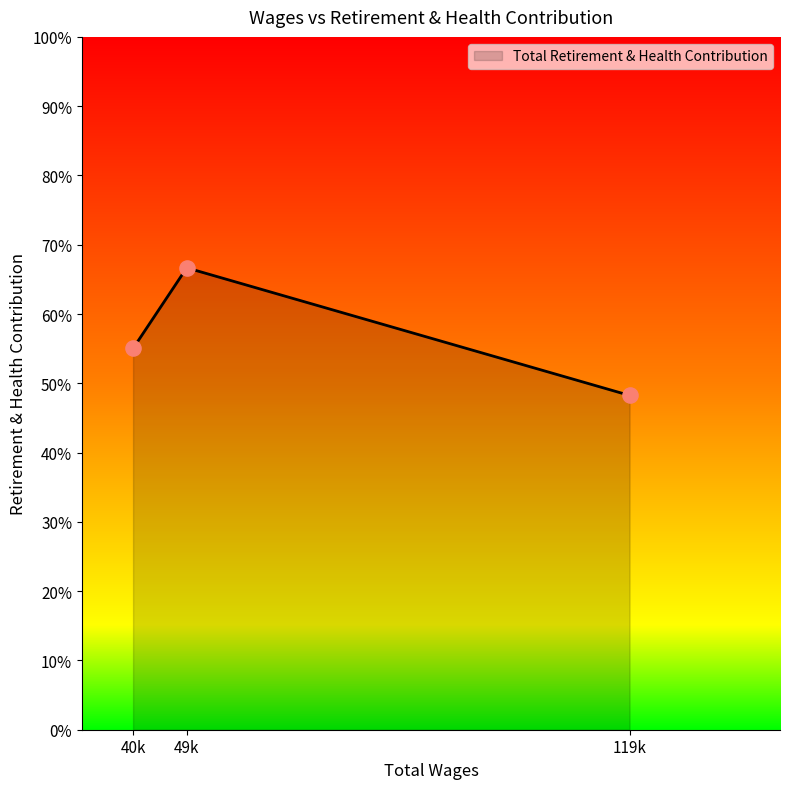

Does the chart have visible grid lines?

No